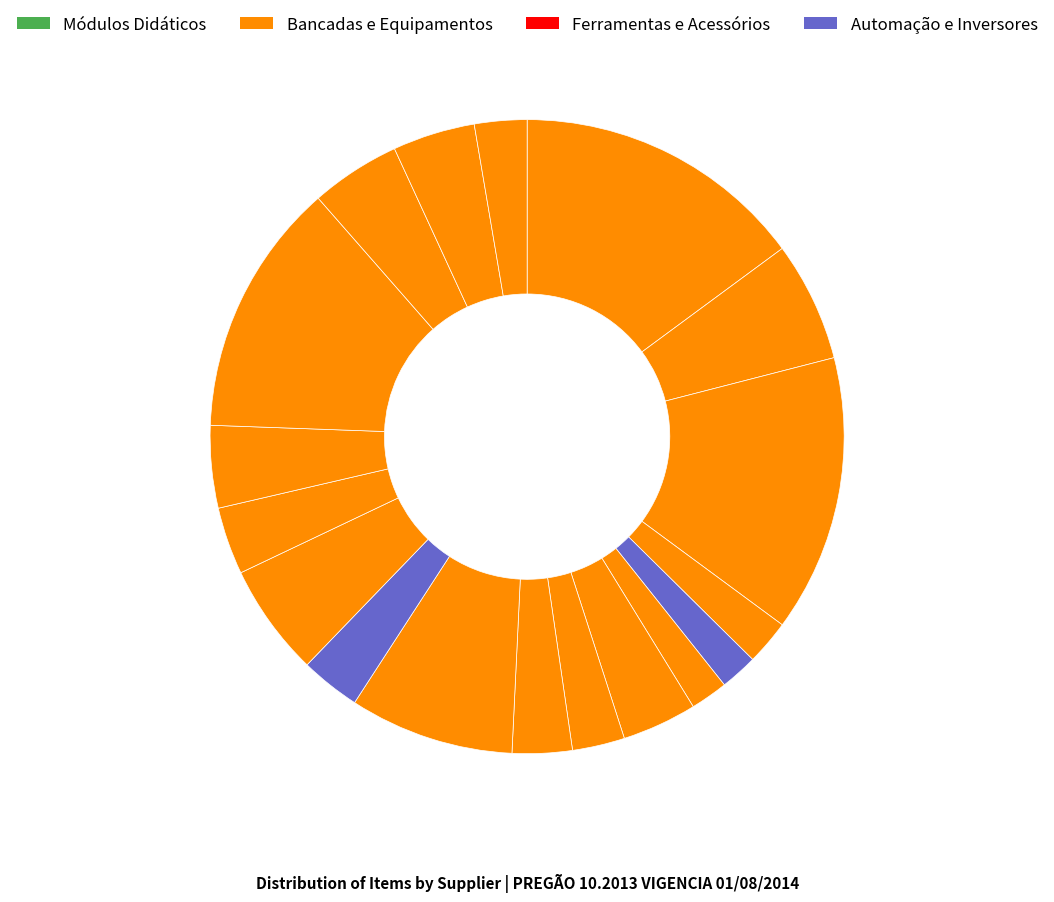

How many slices are in this pie chart?

18